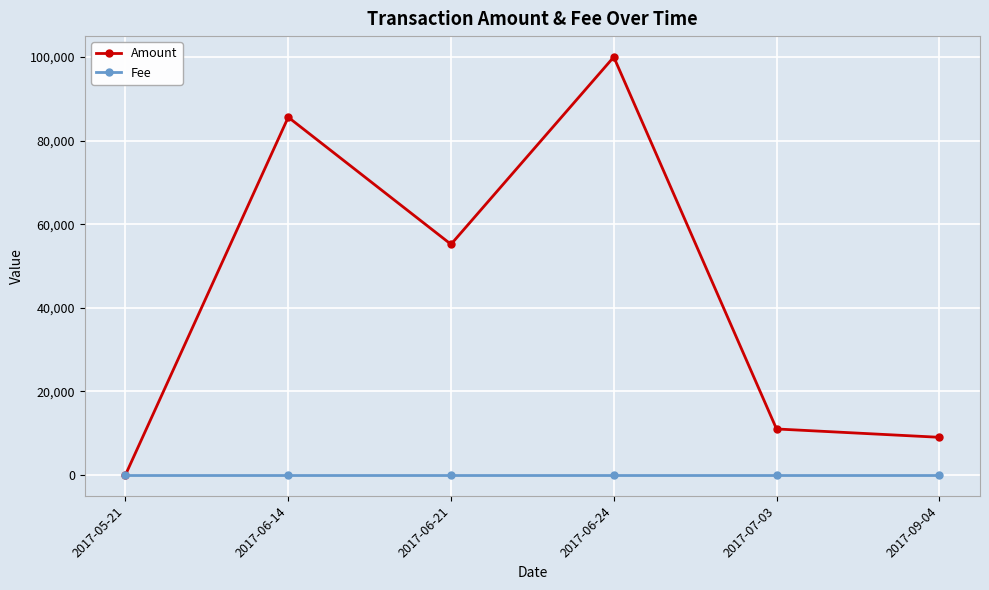

Is it true that Amount equals 141005.2 at 2017-06-14?

False